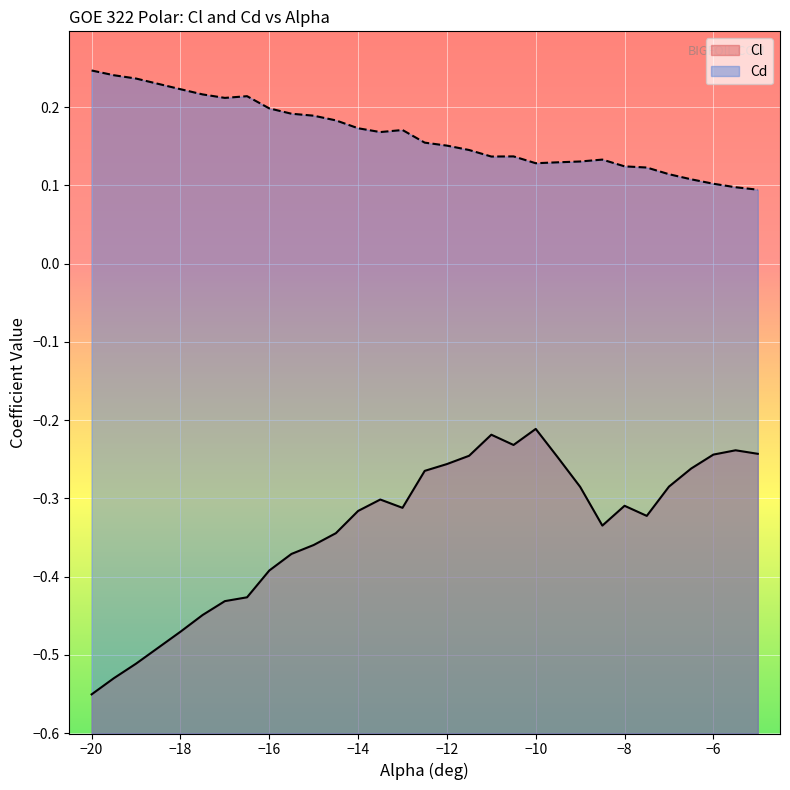

List the series in order of their overall mean, highest first.

Cd, Cl